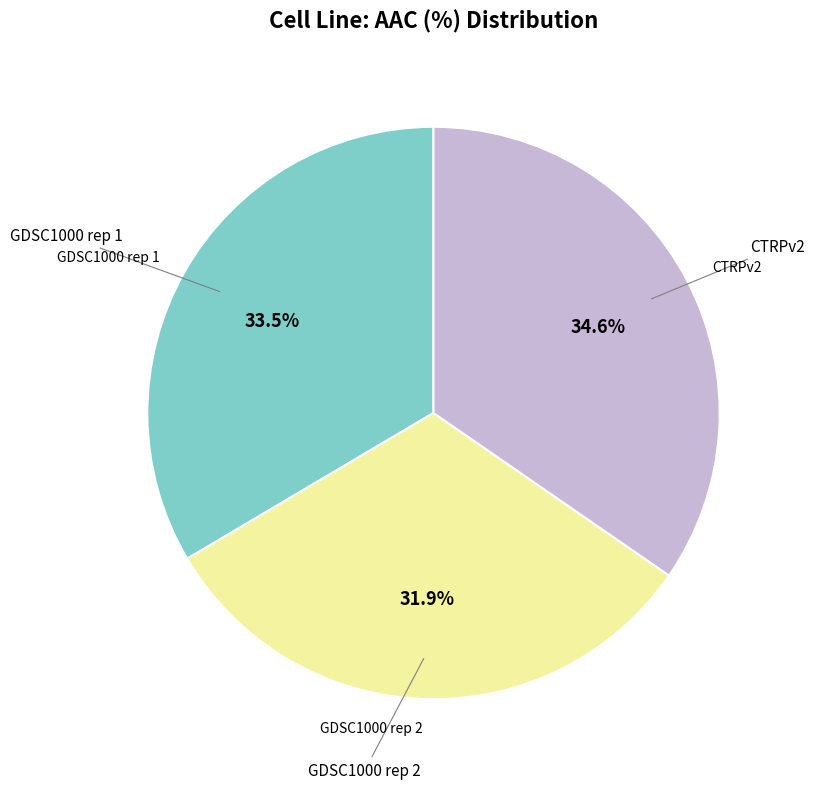

The GDSC1000 rep 1 slice represents 34% of the pie. True or false?

True